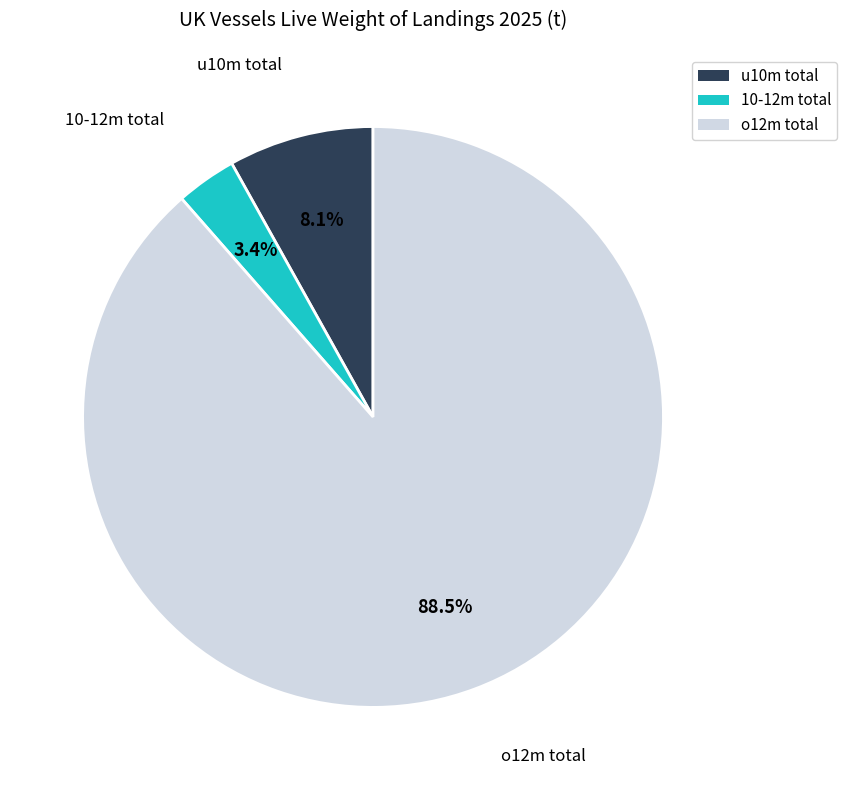

What percentage is NOT represented by 10-12m total?

96.6%